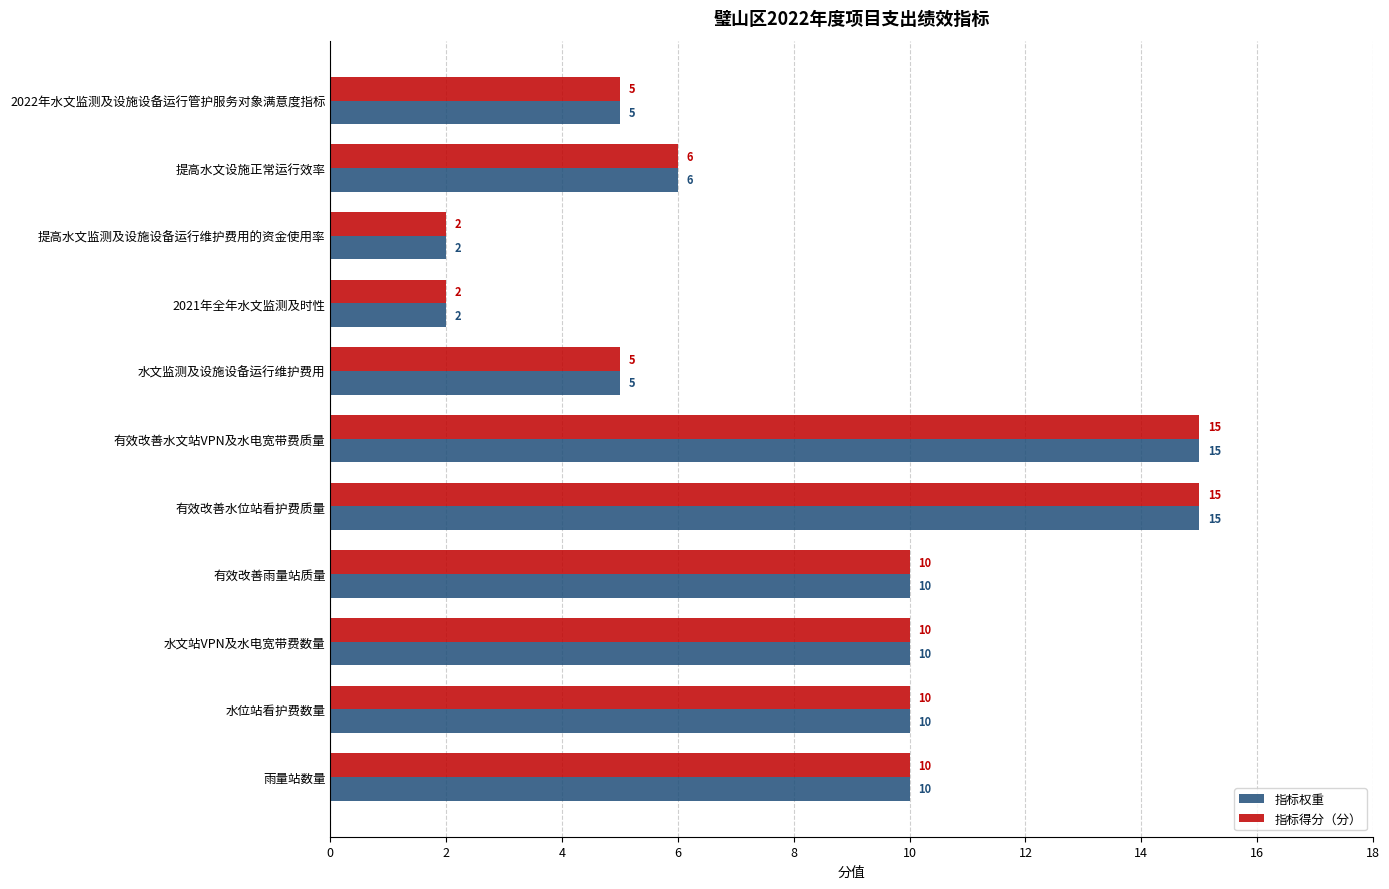

What is the total value across all series at 2021年全年水文监测及时性?

4